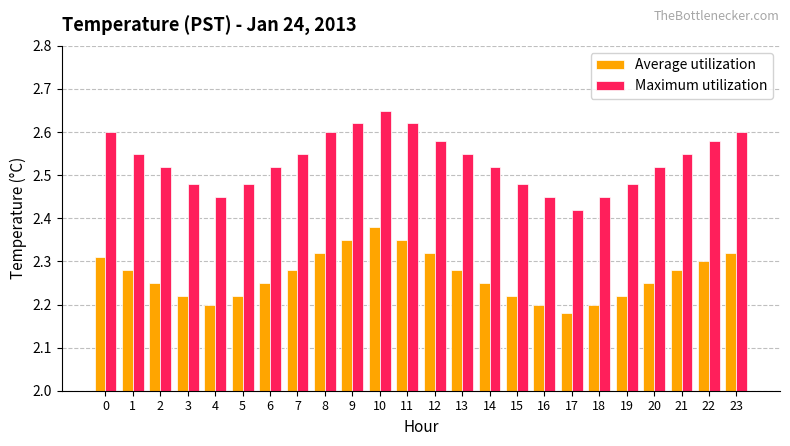

Which series has the widest spread of values?

Maximum utilization